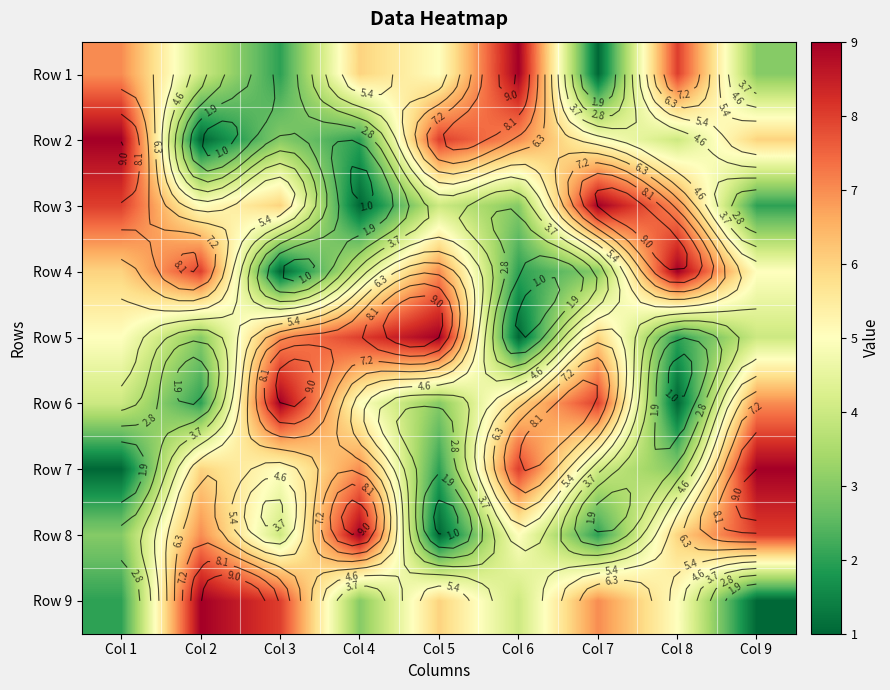

How many Row 2 values are between 3 and 7?

5